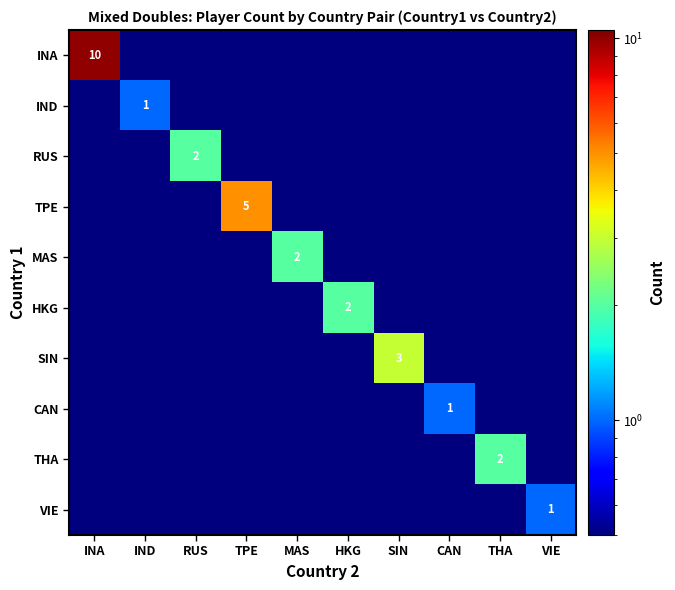

True or false: MAS has a value of 0.8 at VIE.

False